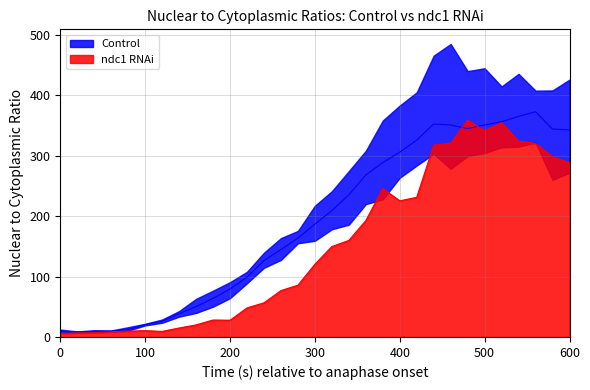

At how many categories does at least one series exceed 338?

12